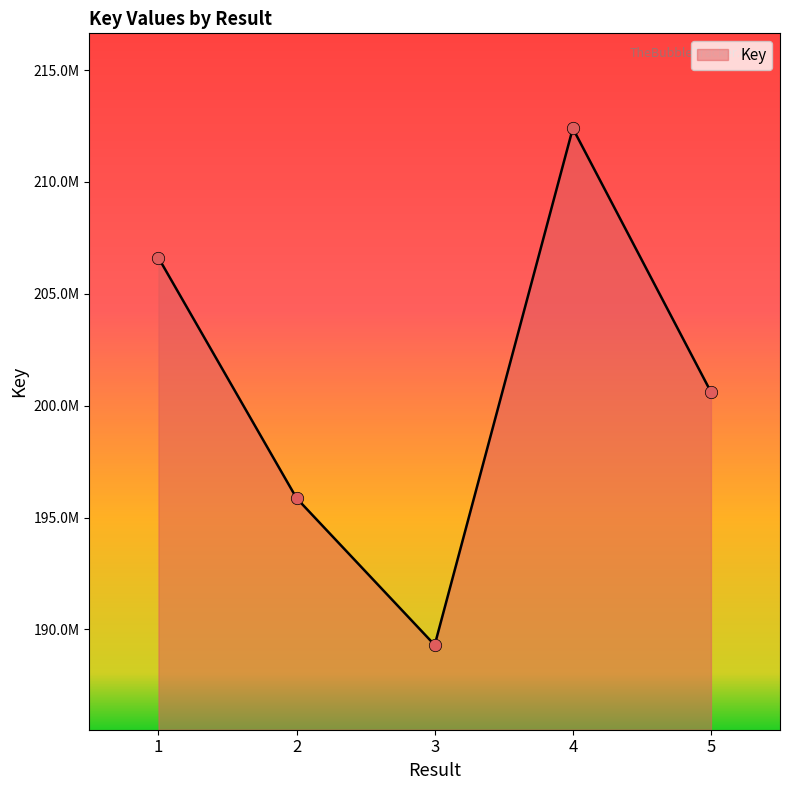

What is the change in value from 4 to 5?

-11782615